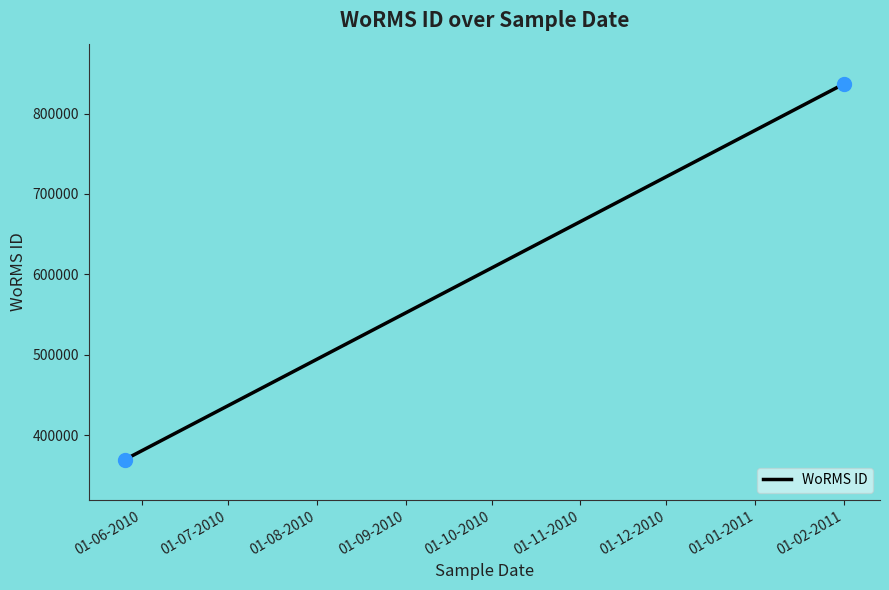

What is the average Y value?

603148